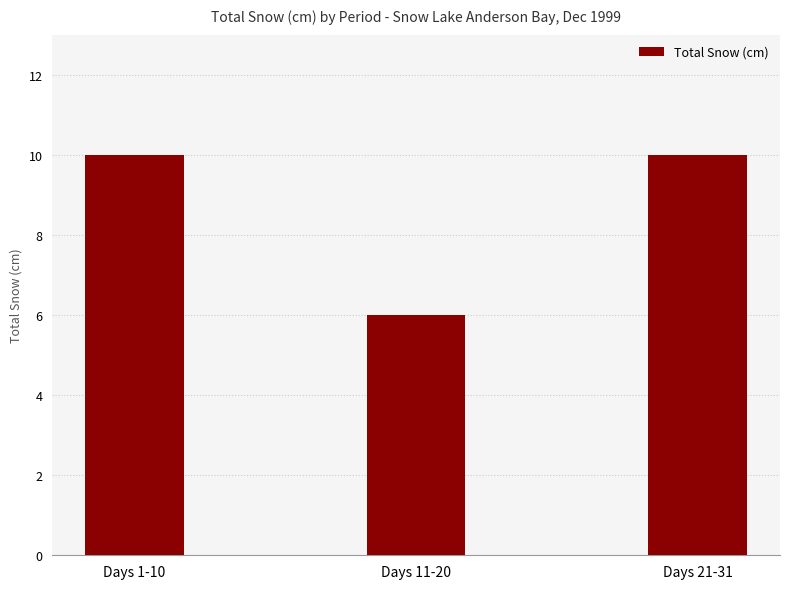

How many data points are less than 10?

1